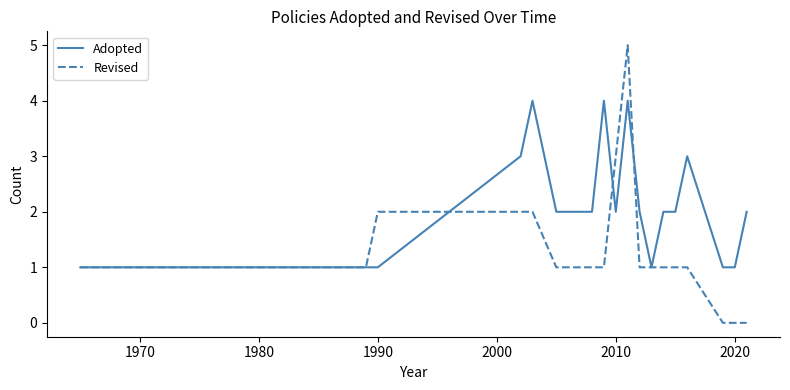

After their last crossing, which series has the higher values: Revised or Adopted?

Adopted